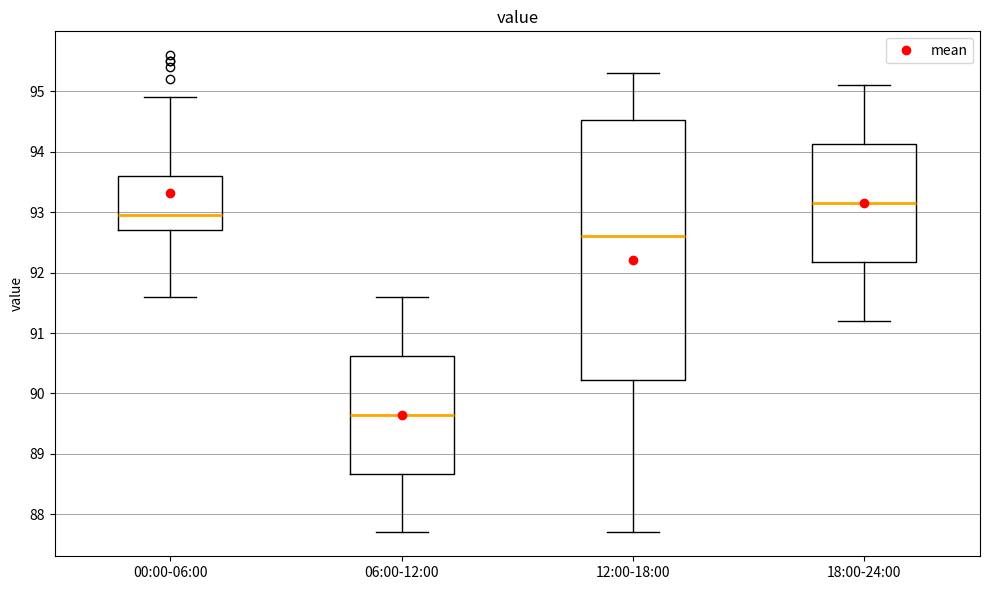

Reading left to right, transcribe this box plot: for each box, give where its median line is, the range the box spans, and where its two whiskers end, as read against the y-axis. The values are not printed on the chart, so give them approximately, as read against the axis.

00:00-06:00: median 93.0, box 92.7 to 93.6, whiskers 91.6 to 94.9
06:00-12:00: median 89.7, box 88.7 to 90.6, whiskers 87.7 to 91.6
12:00-18:00: median 92.6, box 90.2 to 94.5, whiskers 87.7 to 95.3
18:00-24:00: median 93.2, box 92.2 to 94.1, whiskers 91.2 to 95.1